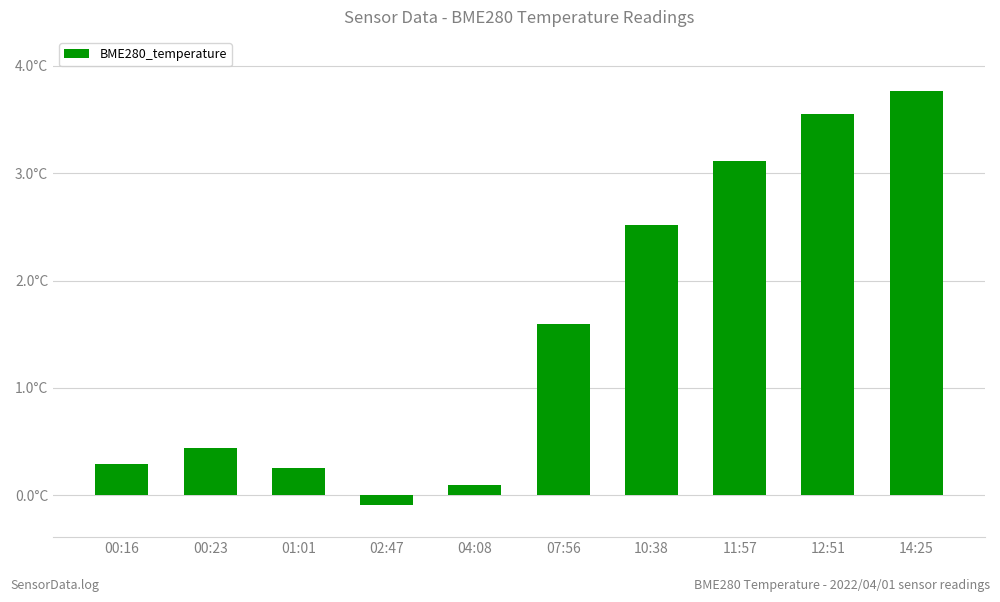

Are the bars horizontal?

No